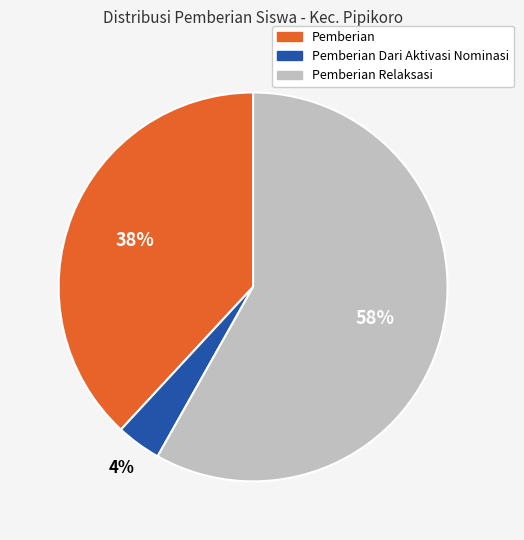

Is the sum of Pemberian and Pemberian Relaksasi greater than half?

Yes